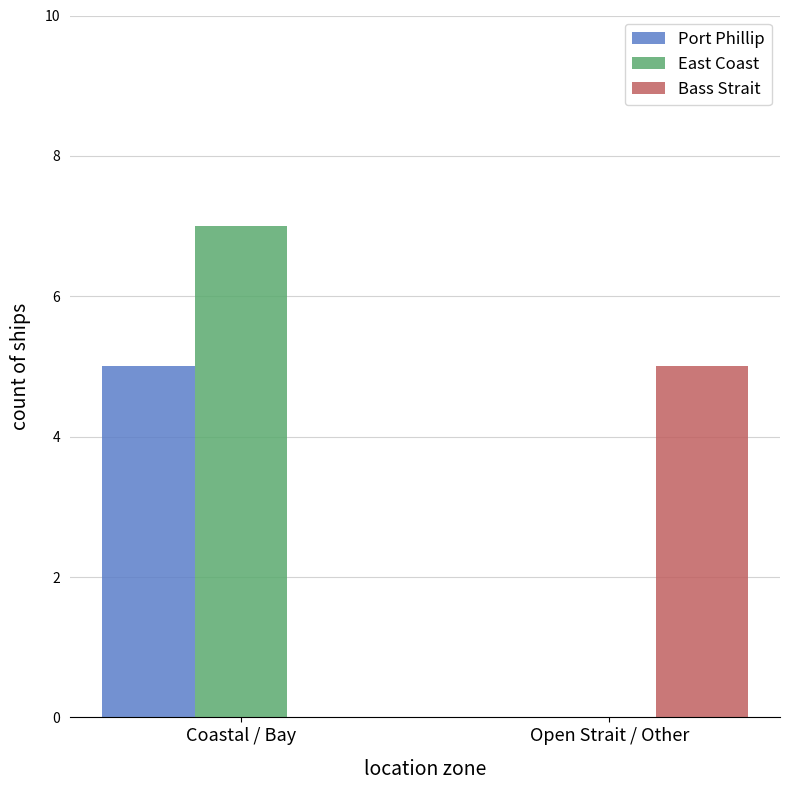

How many groups of bars are there?

2